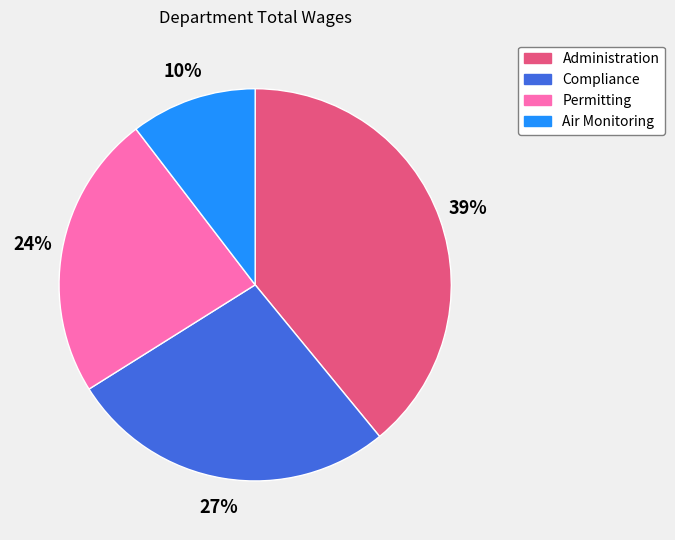

Does Administration represent more than half of the total?

No